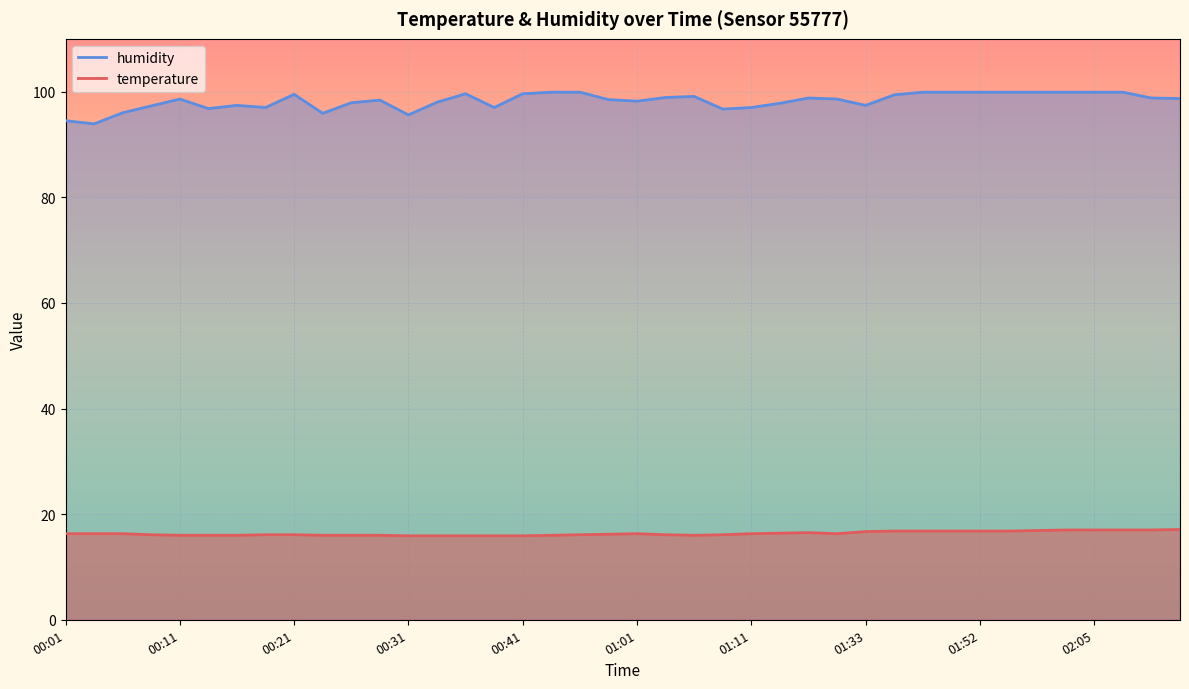

True or false: temperature has more than 2 points higher than both neighbors.

False